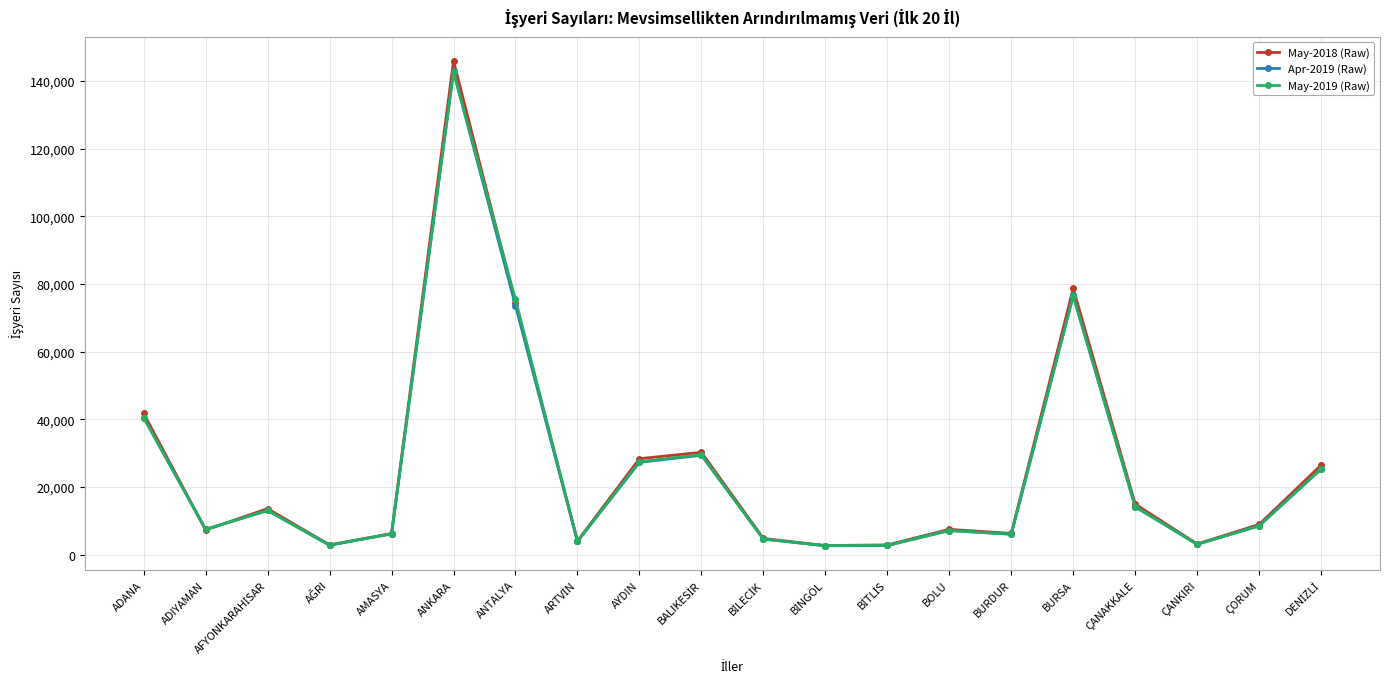

Where is the first local minimum for Apr-2019 (Raw)?

ADIYAMAN